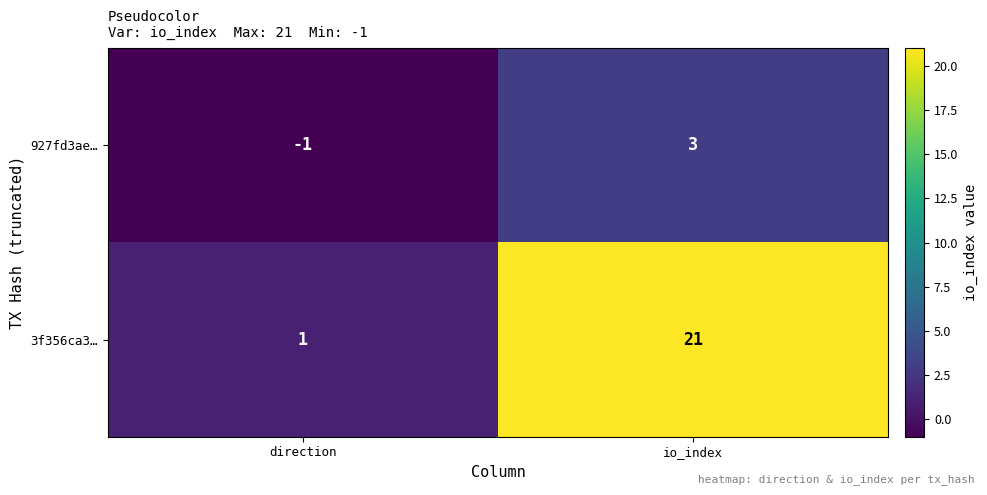

True or false: 3f356ca3… has a value of 33 at io_index.

False